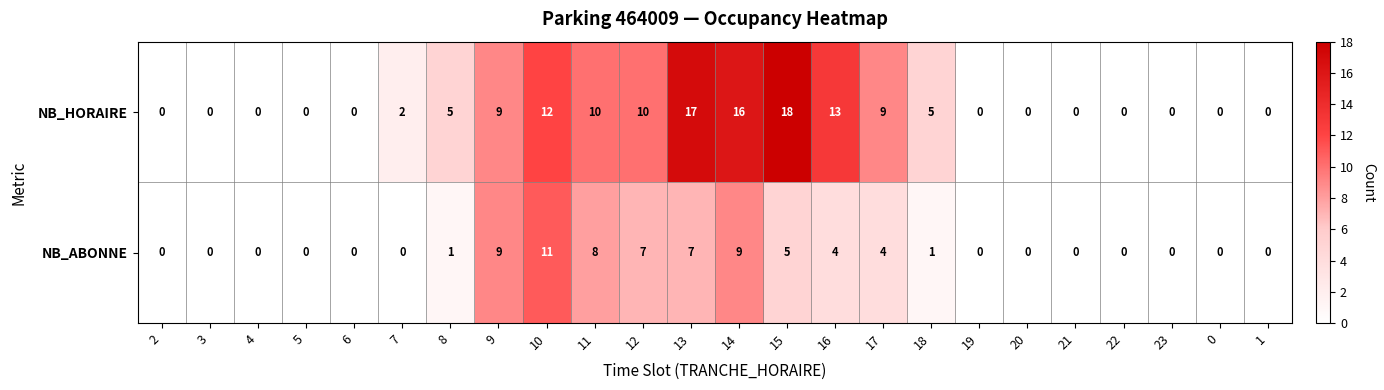

Which series changed the most between 2 and 13?

NB_HORAIRE